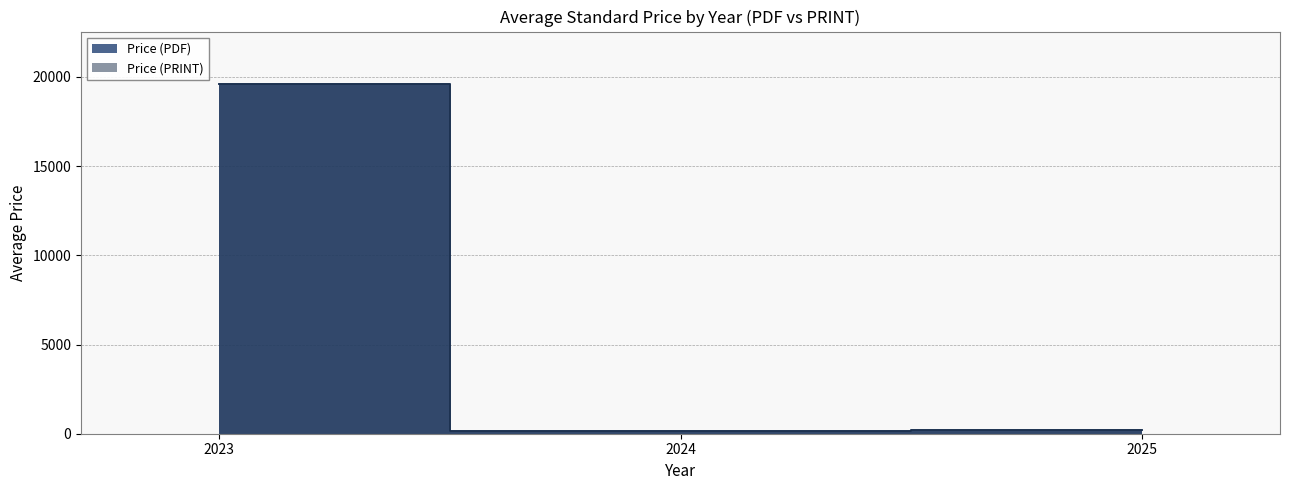

Which series has the largest range (max minus min)?

Price (PDF)